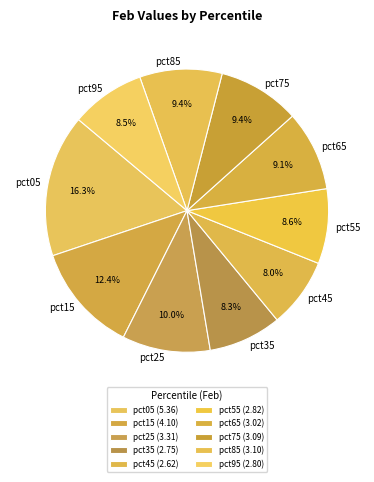

How many slices are in this pie chart?

10